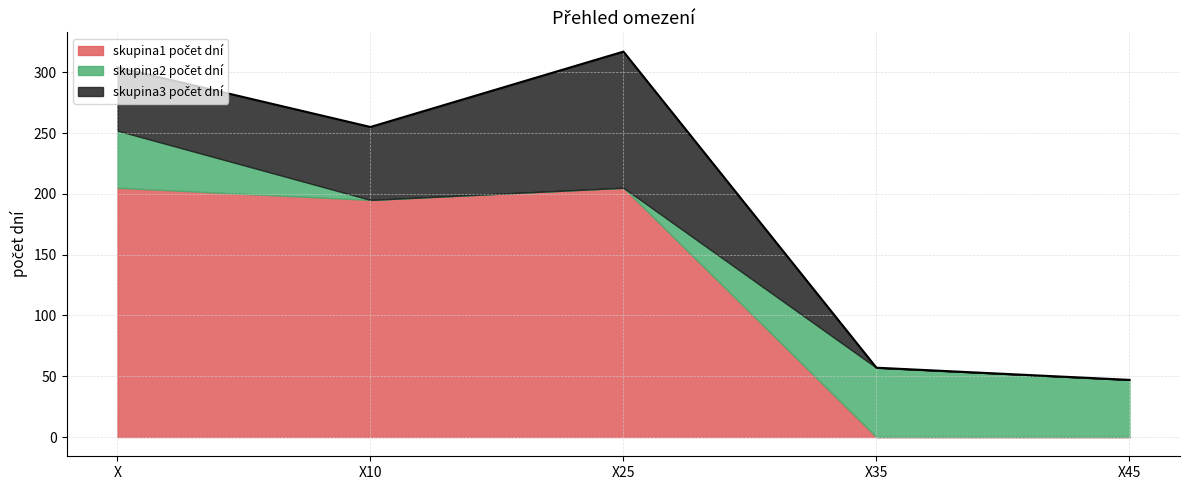

Between X35 and X10, which is larger?

X10